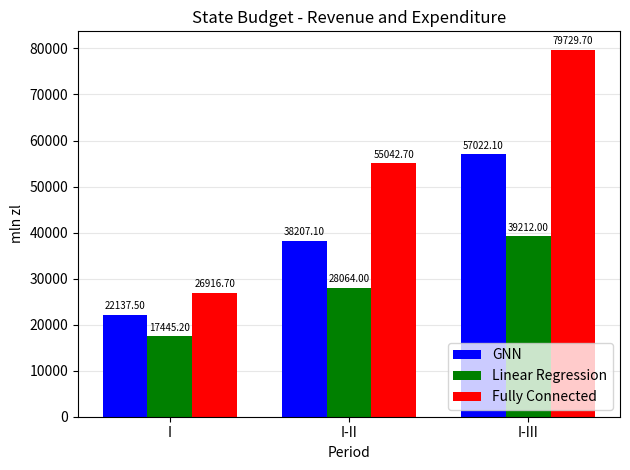

What is the sum of the Fully Connected values at I and I-II?

81959.4